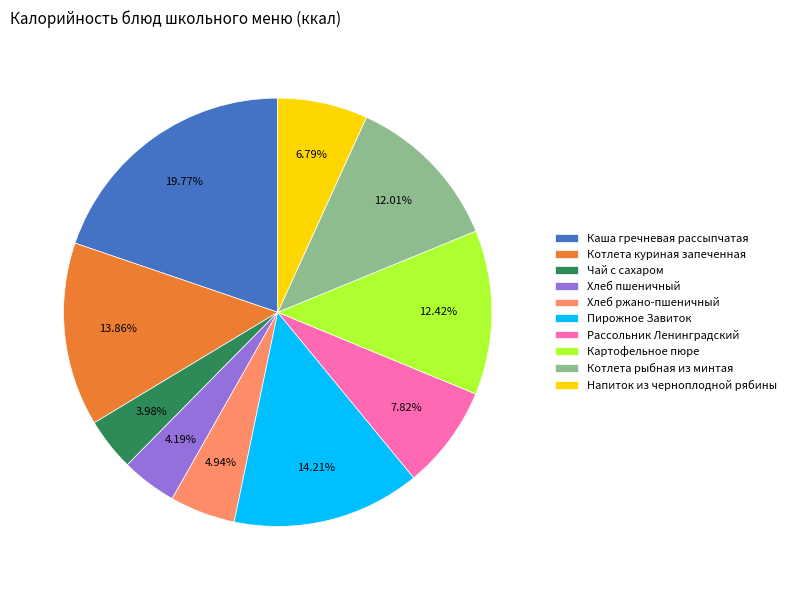

Which slice is the largest?

Каша гречневая рассыпчатая